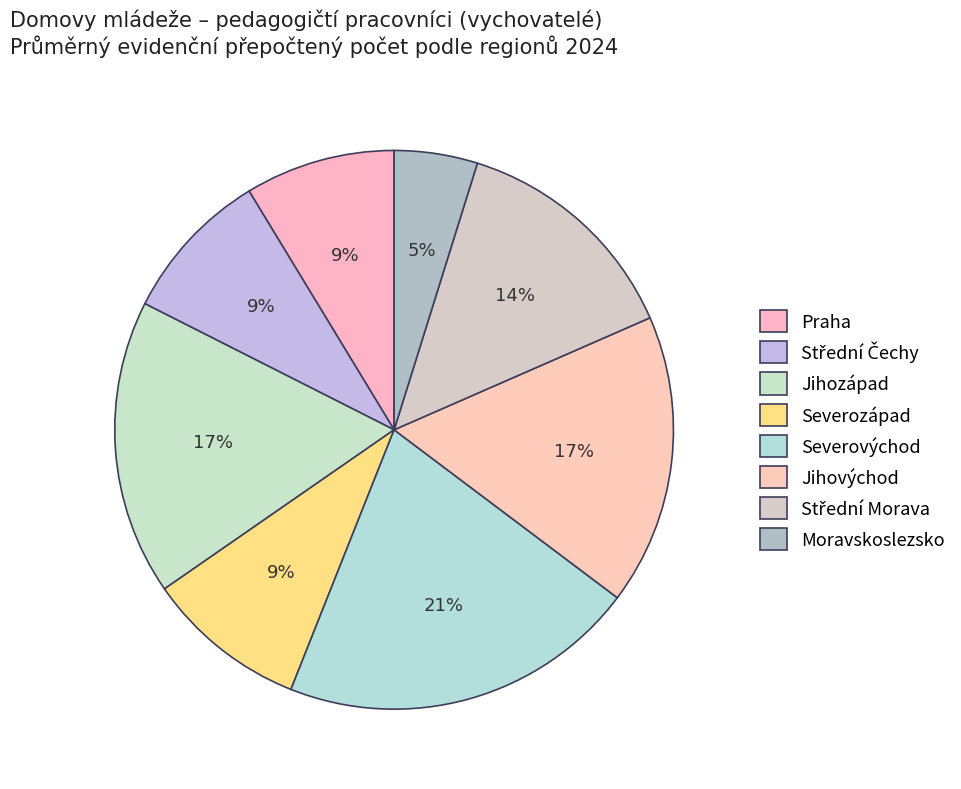

Combined, what portion of the pie is Severovýchod and Jihozápad?

37.9%